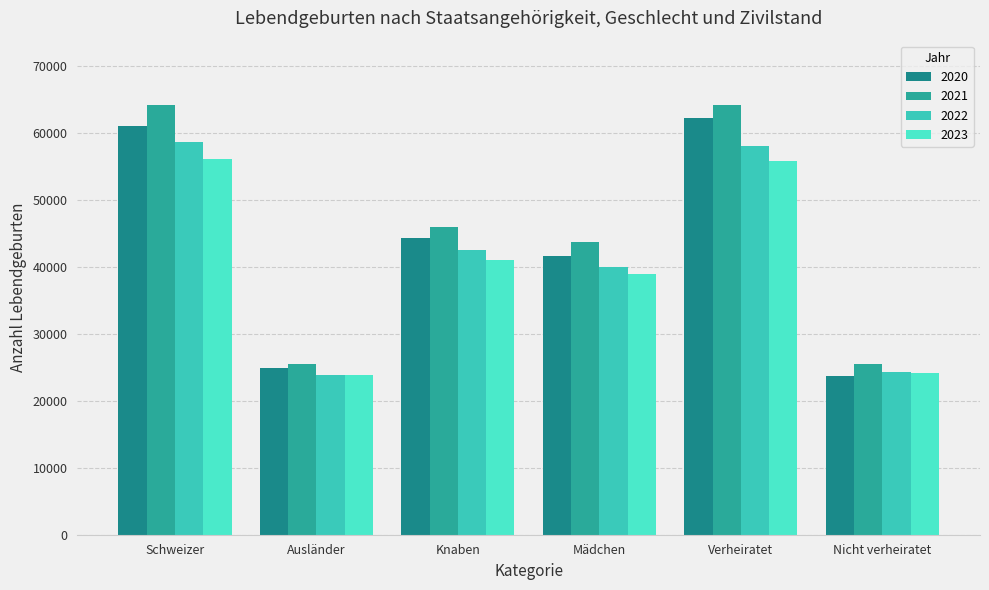

Reading right to left, extract all data points from this chart.

2020: 23757	62157	41615	44299	24865	61049
2021: 25546	64098	43716	45928	25512	64132
2022: 24365	58006	39907	42464	23815	58556
2023: 24213	55811	38976	41048	23902	56122